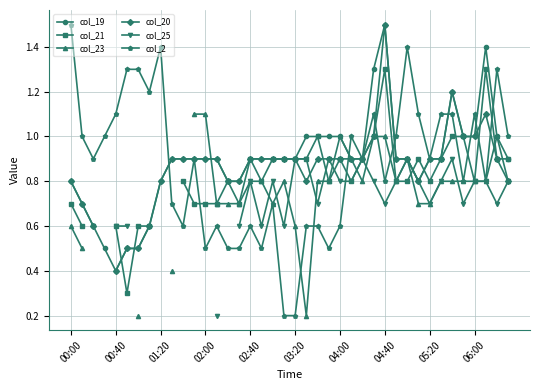

How many distinct data groups are displayed?

6